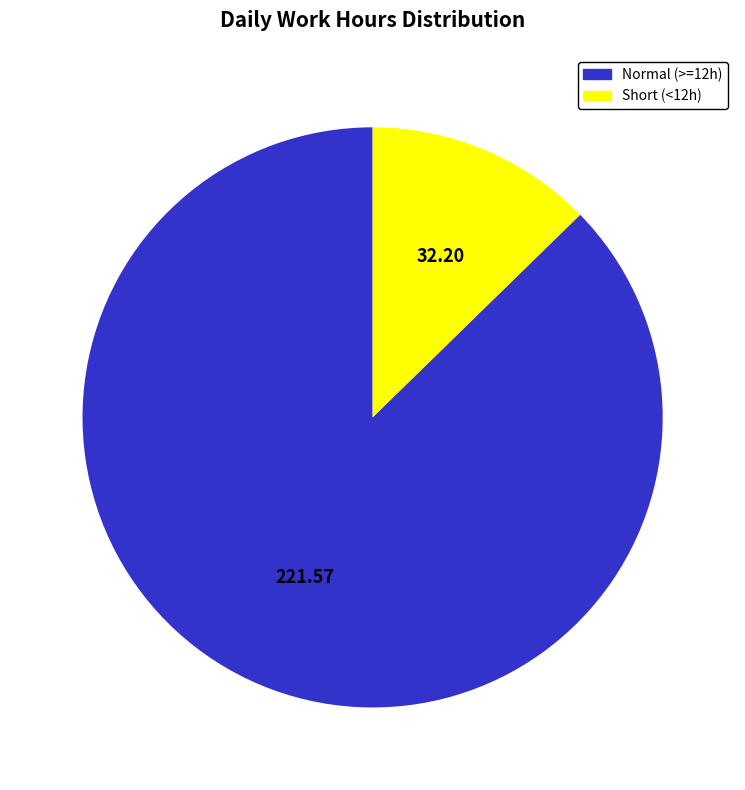

Is there any slice that represents more than half of the pie?

Yes